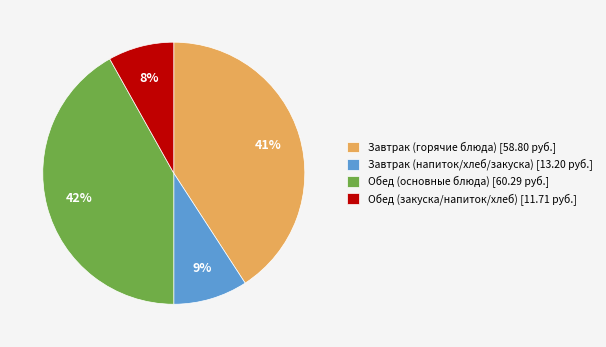

Rank the categories by value from lowest to highest.

Обед (закуска/напиток/хлеб) [11.71 руб.], Завтрак (напиток/хлеб/закуска) [13.20 руб.], Завтрак (горячие блюда) [58.80 руб.], Обед (основные блюда) [60.29 руб.]